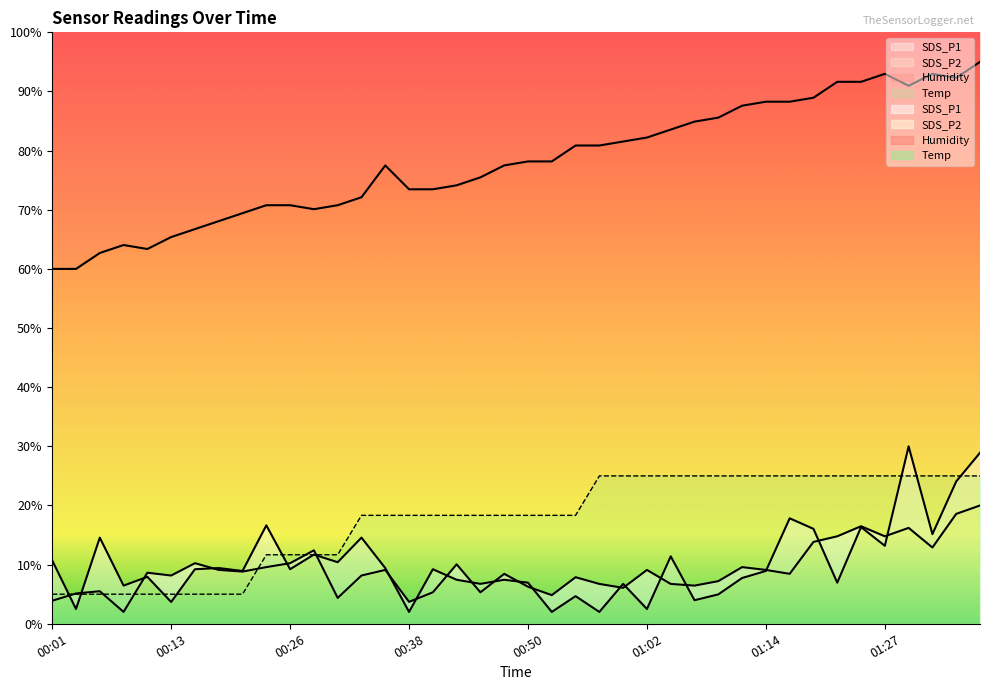

True or false: Humidity has more than 2 points higher than both neighbors.

True